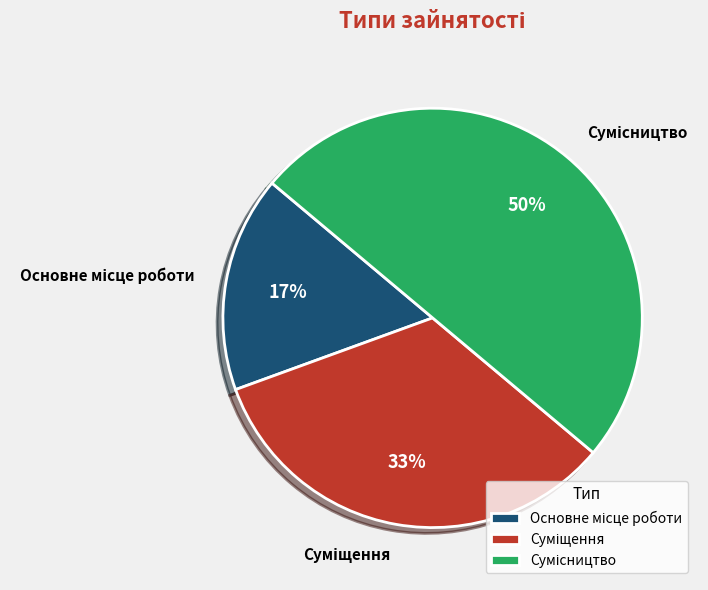

To the nearest percent, what is the average slice percentage?

33%